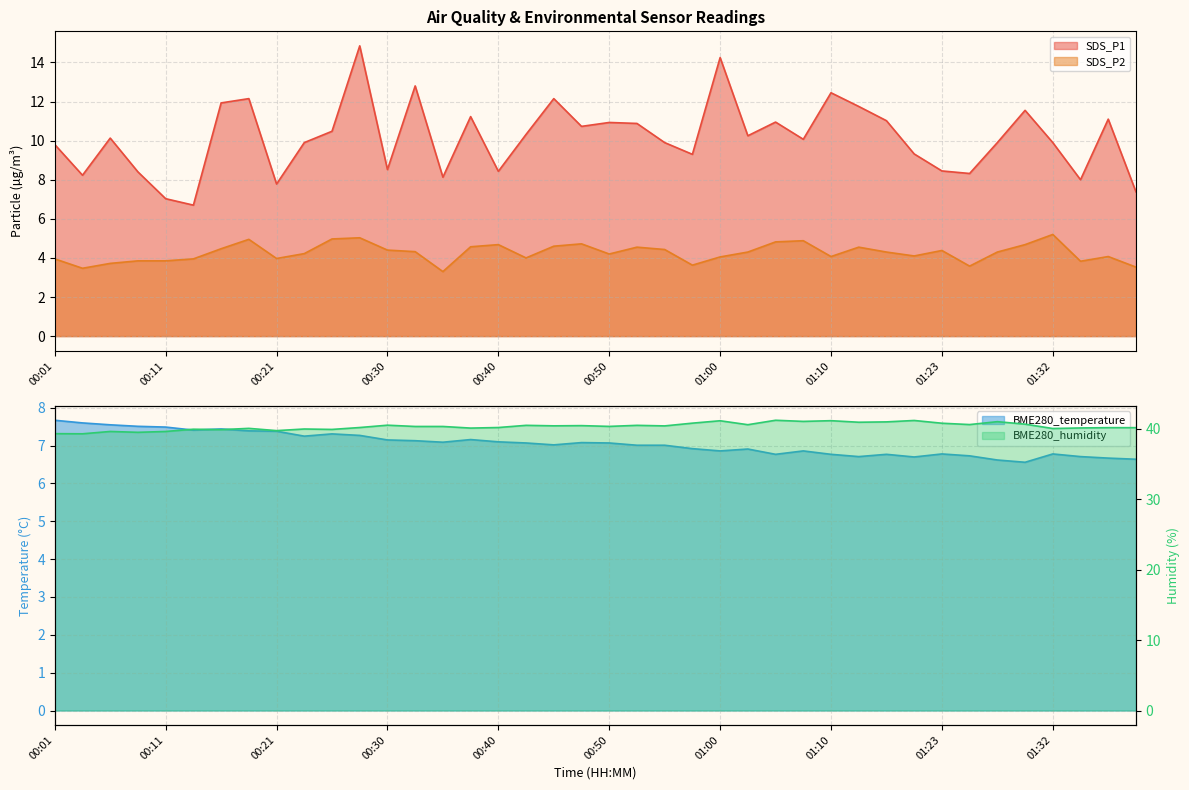

True or false: BME280_humidity and SDS_P1 cross at least once.

False